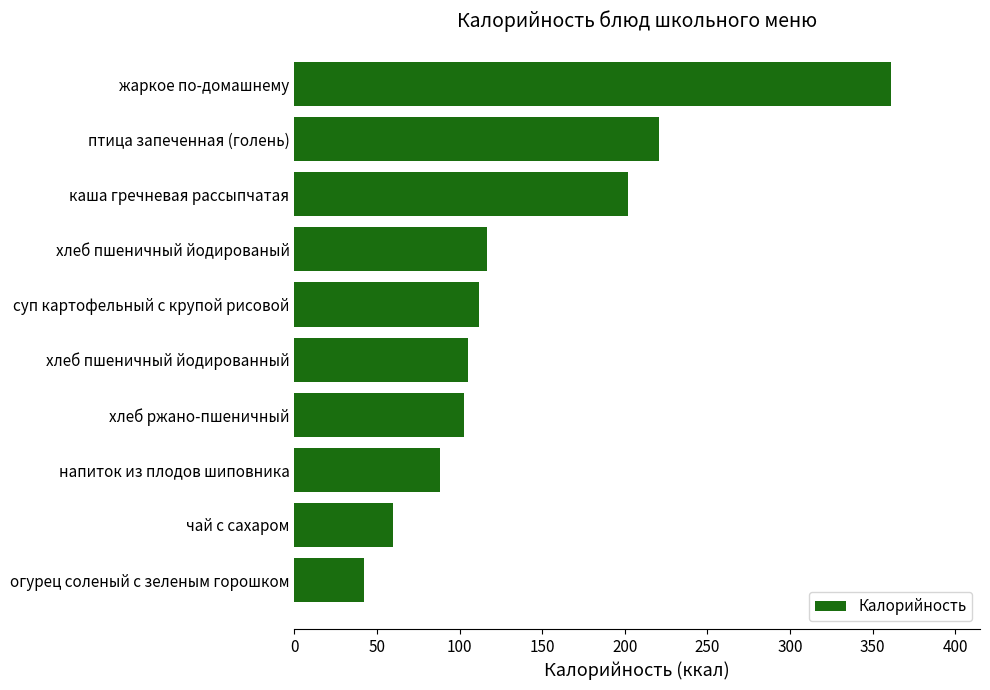

What is the approximate value at хлеб ржано-пшеничный?

103.0